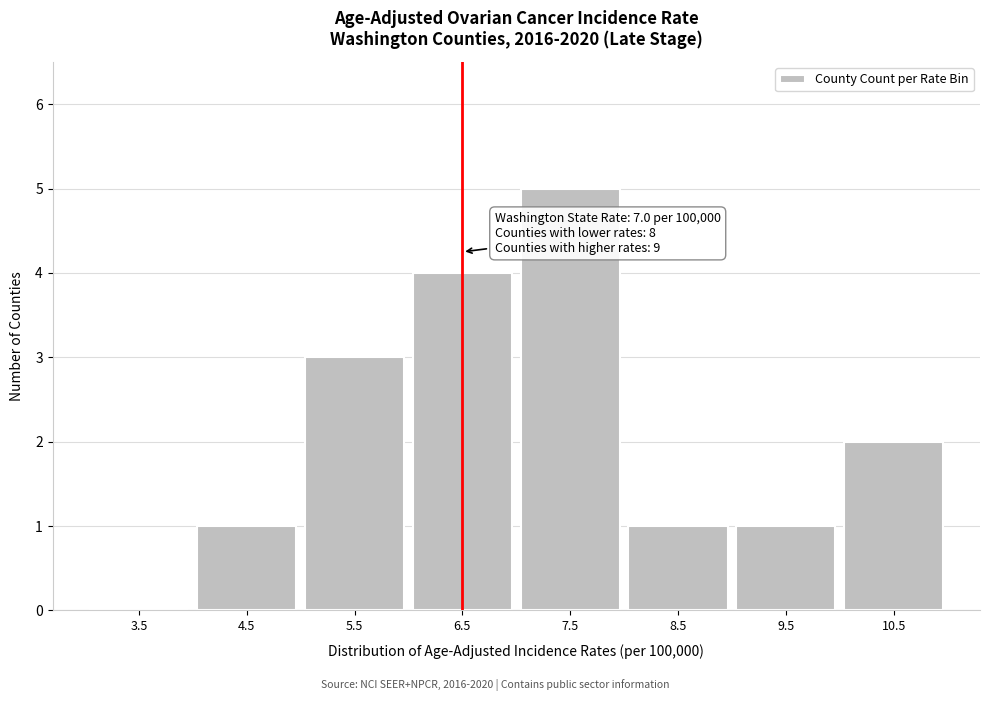

Reading left to right, transcribe all the data shown in this chart.

3.5=0	4.5=1	5.5=3	6.5=4	7.5=5	8.5=1	9.5=1	10.5=2